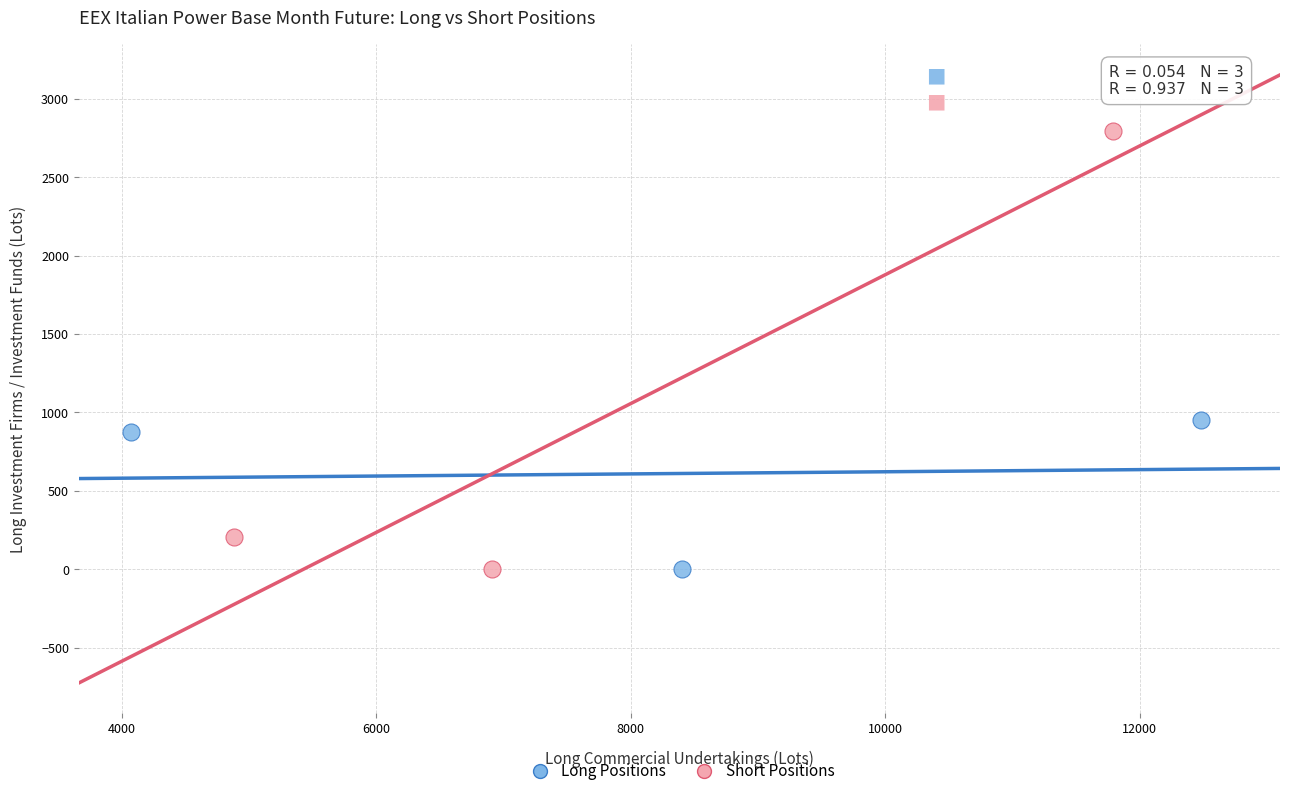

Which series has the widest spread of Y values?

Short Positions